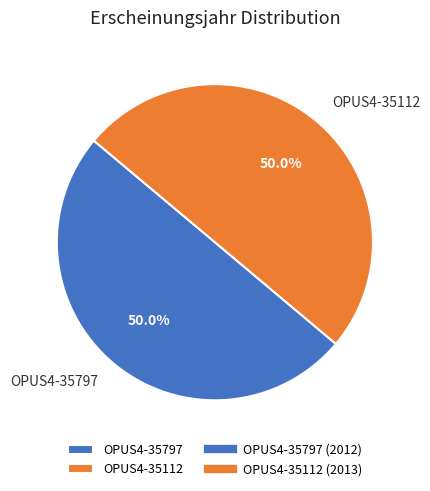

Do OPUS4-35797 and OPUS4-35112 together represent more than half of the pie?

Yes